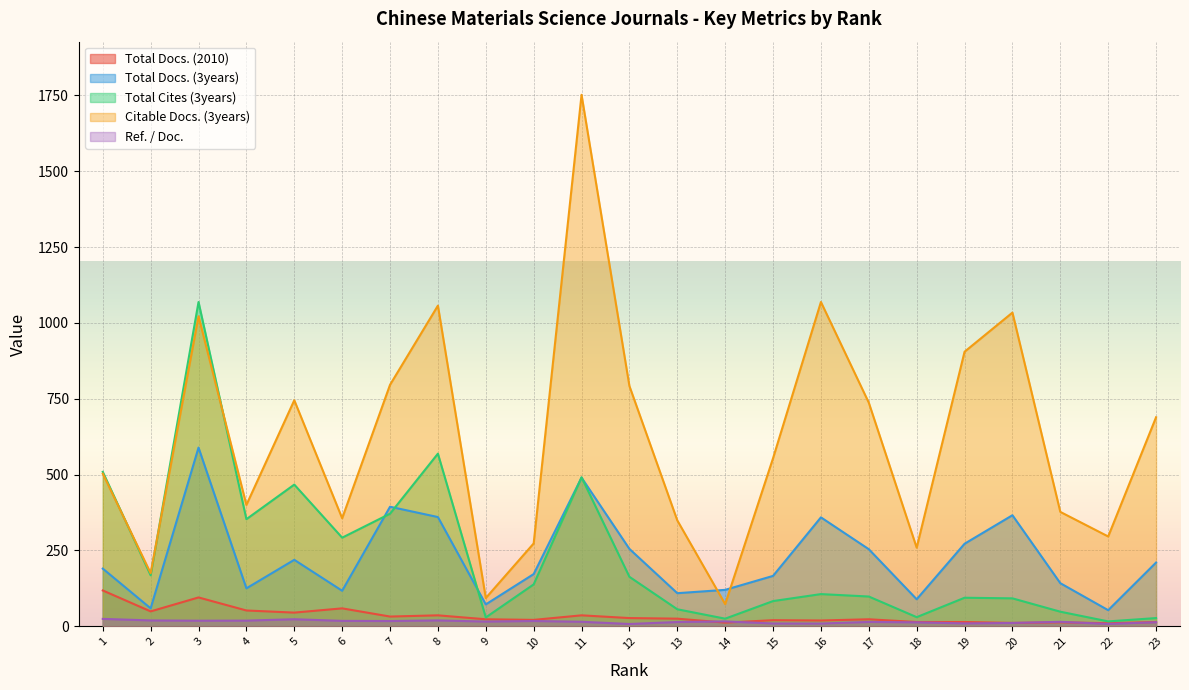

Is the value of Total Docs. (2010) at 7 greater than the value of Total Cites (3years) at 20?

No